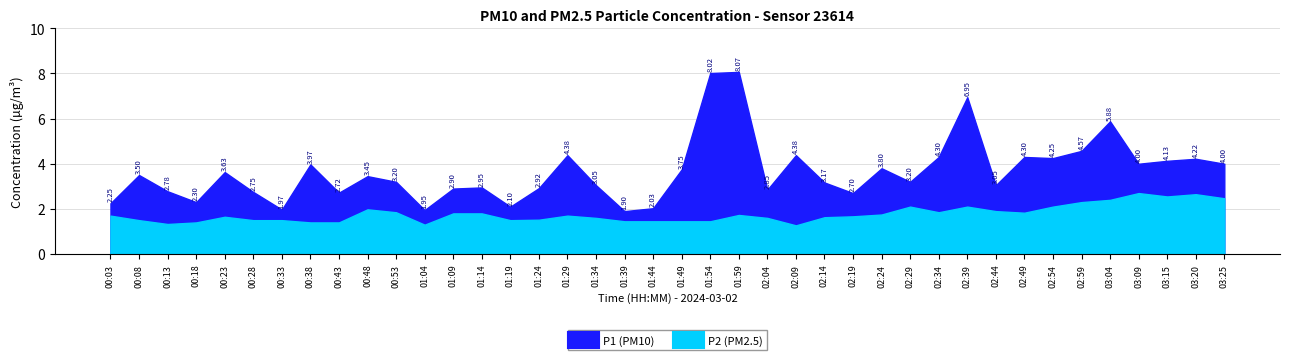

True or false: P2 (PM2.5) has a value of 1.9 at 02:34.

True